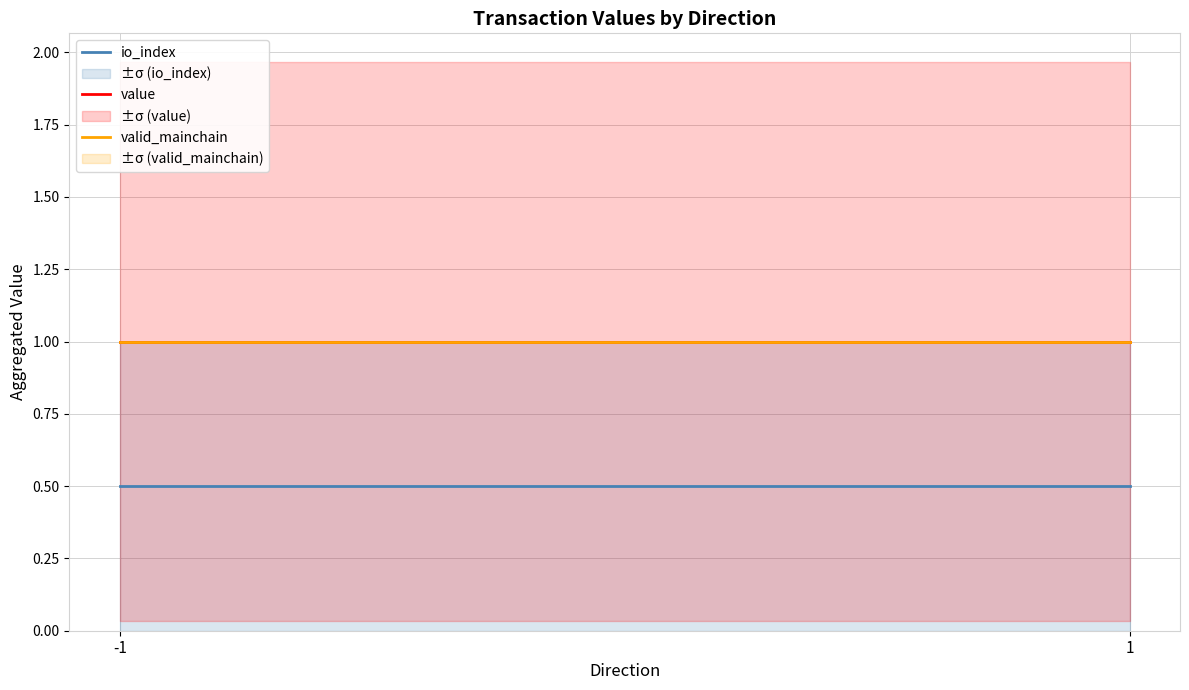

What is the spread (max minus min) of values at 1?

0.5